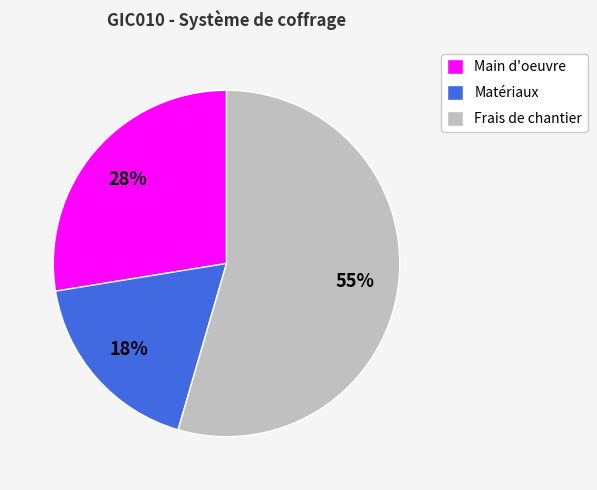

How many slices are in this pie chart?

3